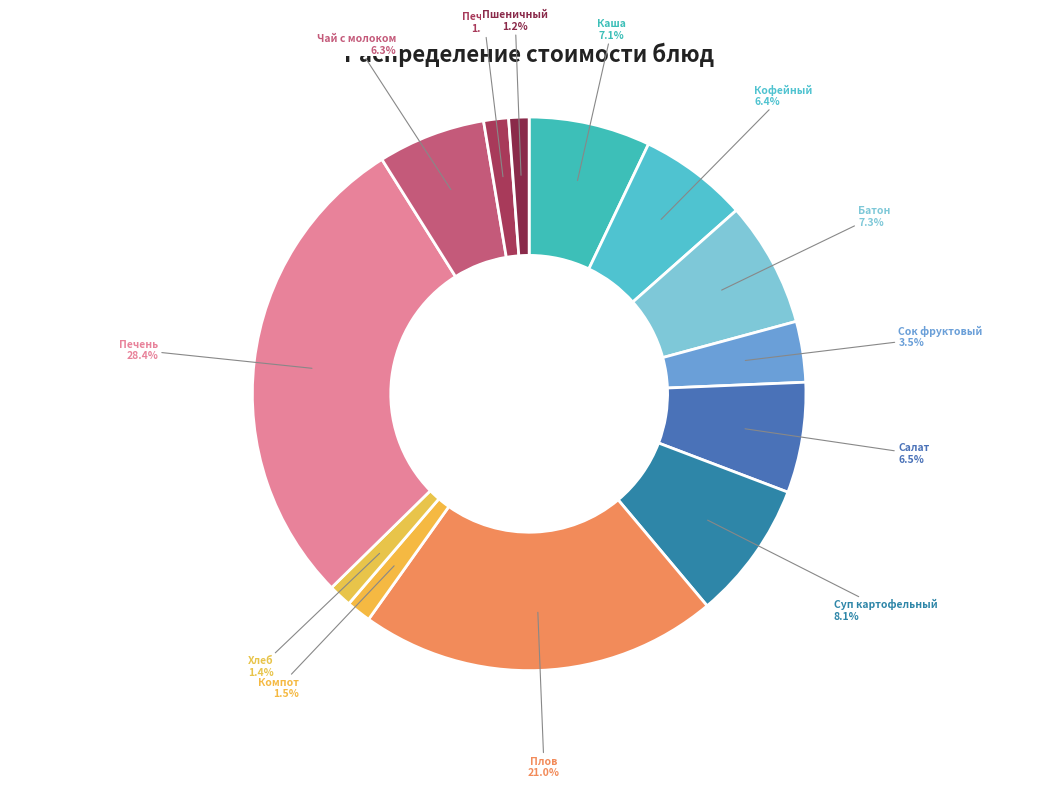

Combined, do Сок фруктовый and Пшеничный хлеб account for over 50%?

No